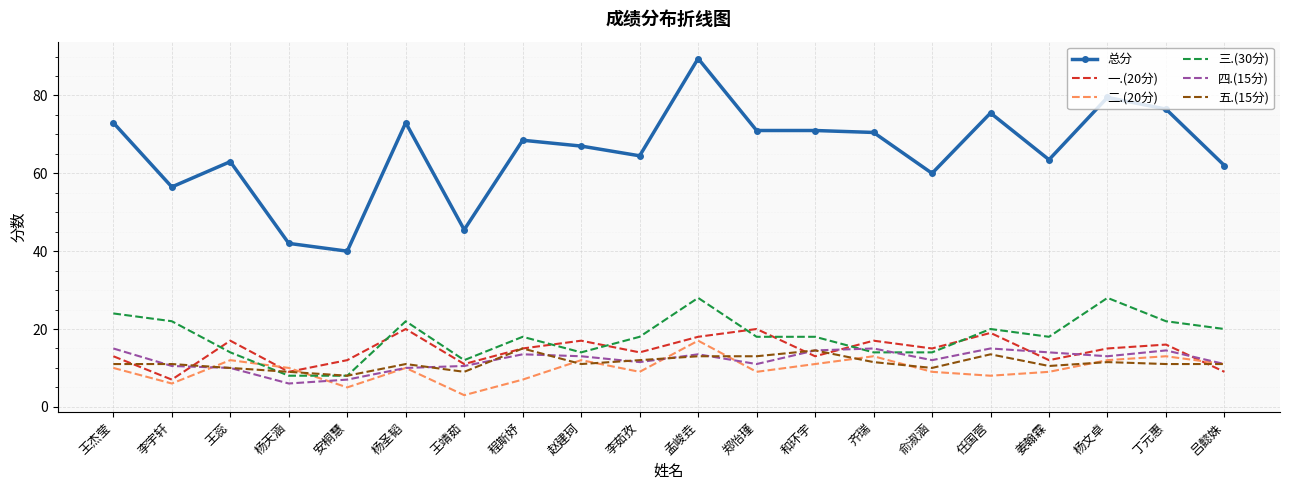

Where is the first local minimum for 五.(15分)?

安桐慧